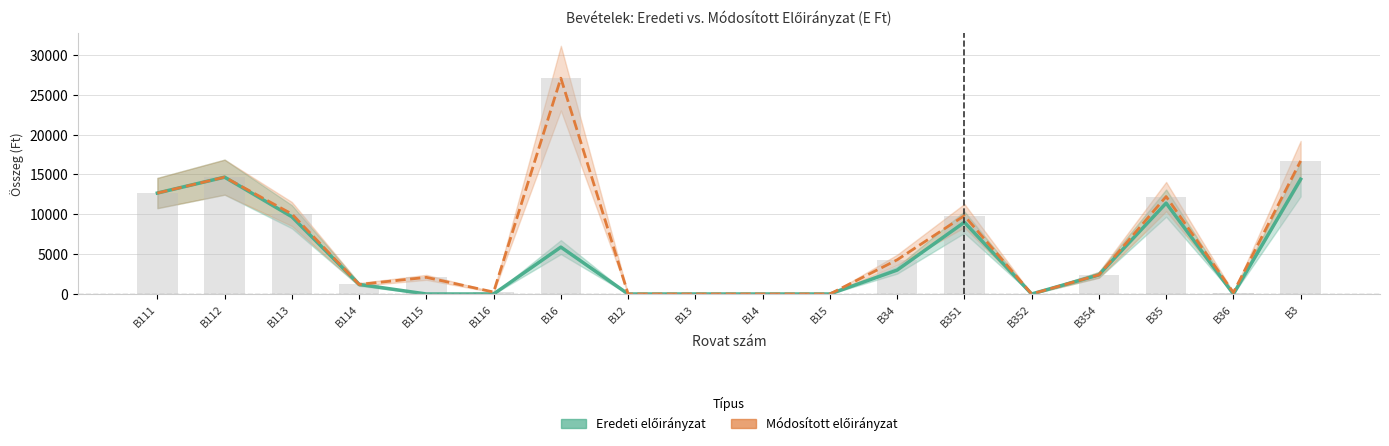

At which category does the chart reach its peak across all series?

B16